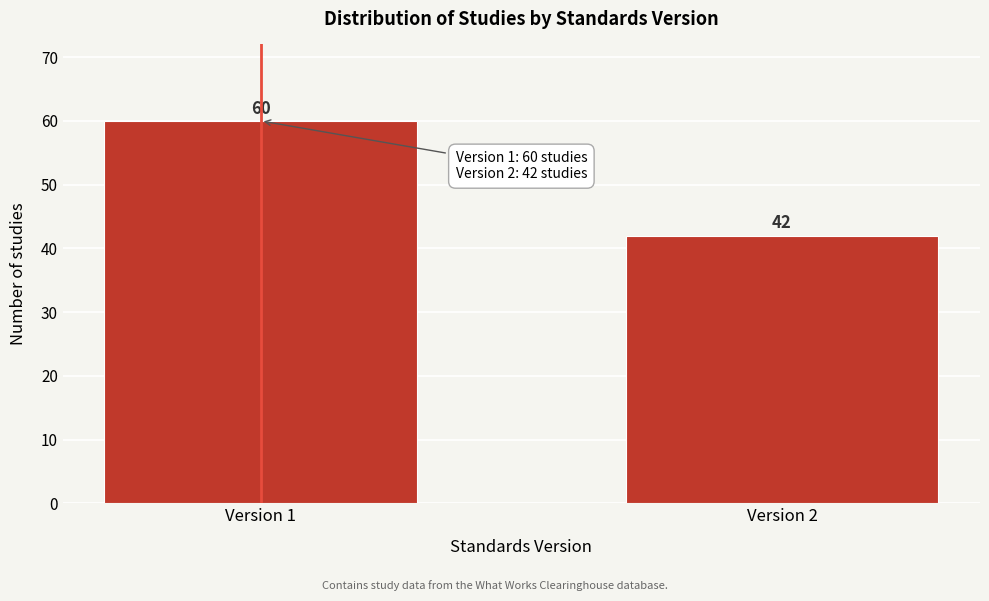

Reading right to left, transcribe all the data shown in this chart.

Version 2=42	Version 1=60